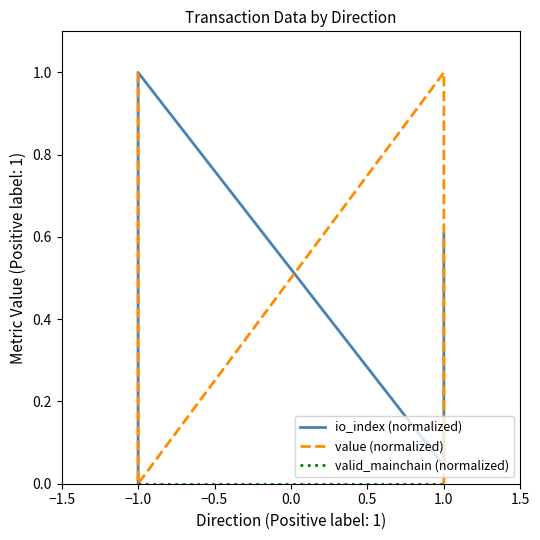

How many interior local valleys does the value (normalized) series have?

1